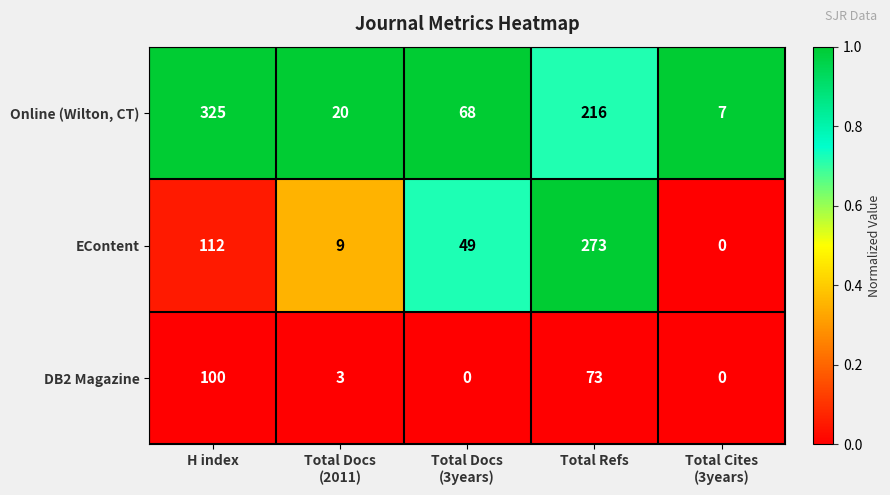

The value of EContent at Total Refs is 273. True or false?

True